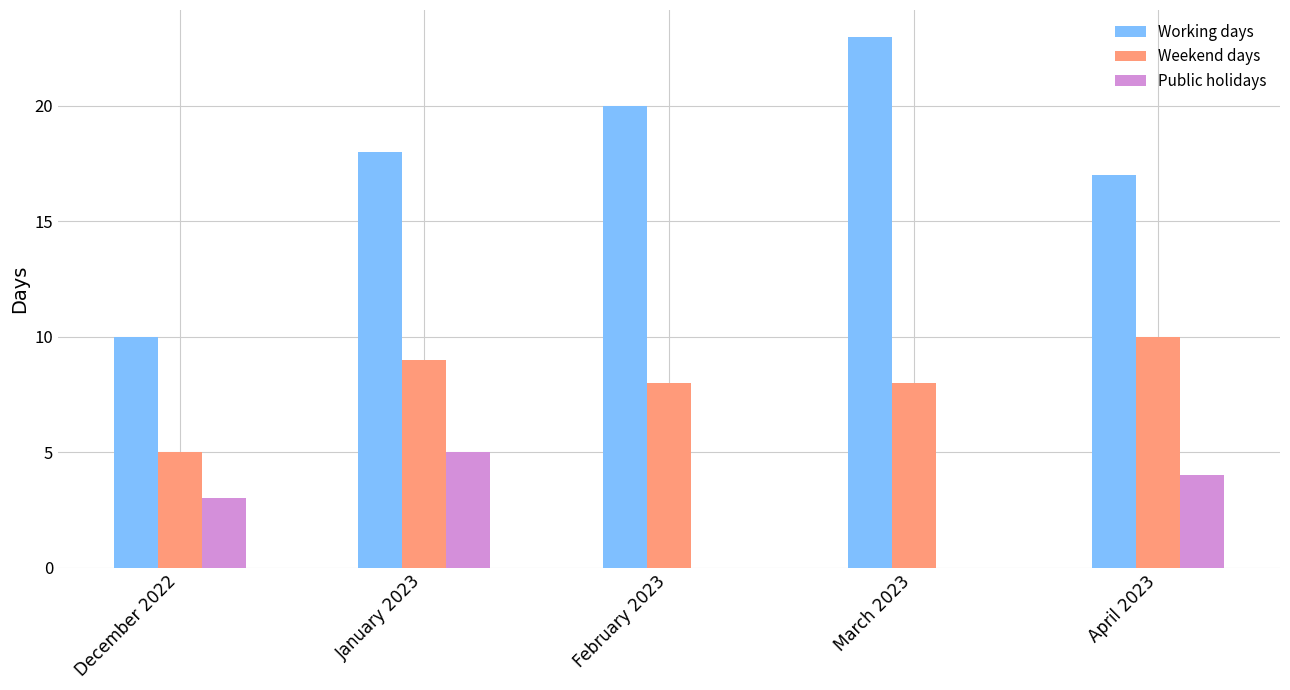

What is the sum of the Working days values at April 2023 and December 2022?

27